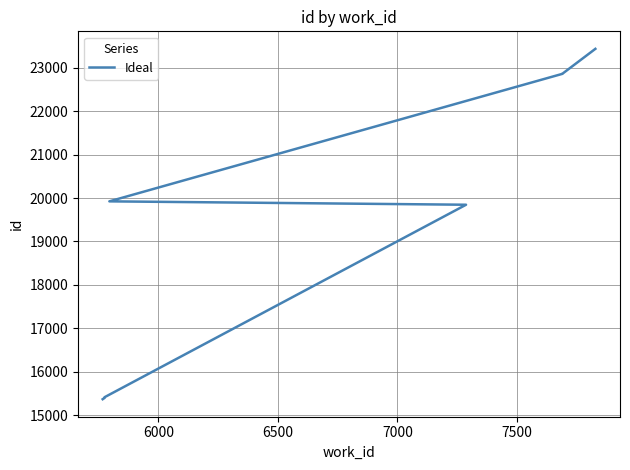

What is the greatest value displayed?

23437